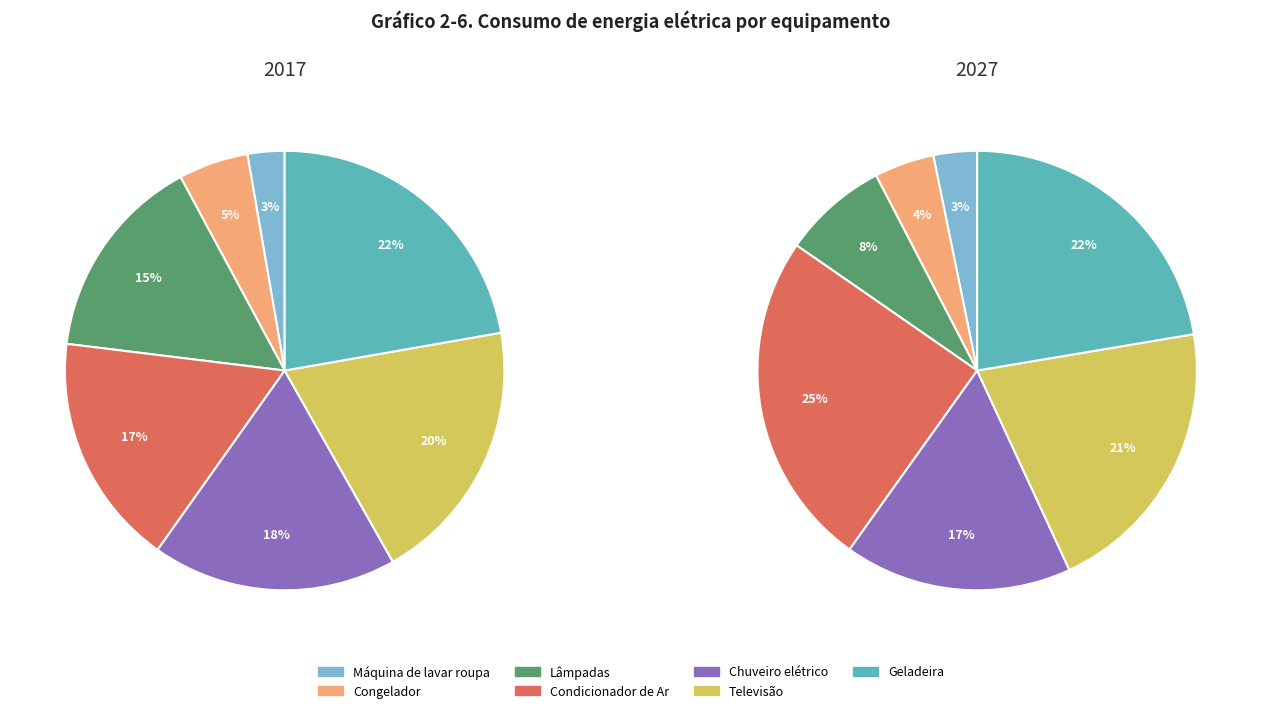

To the nearest percent, what is the difference between the largest and smallest slice percentages?

22%